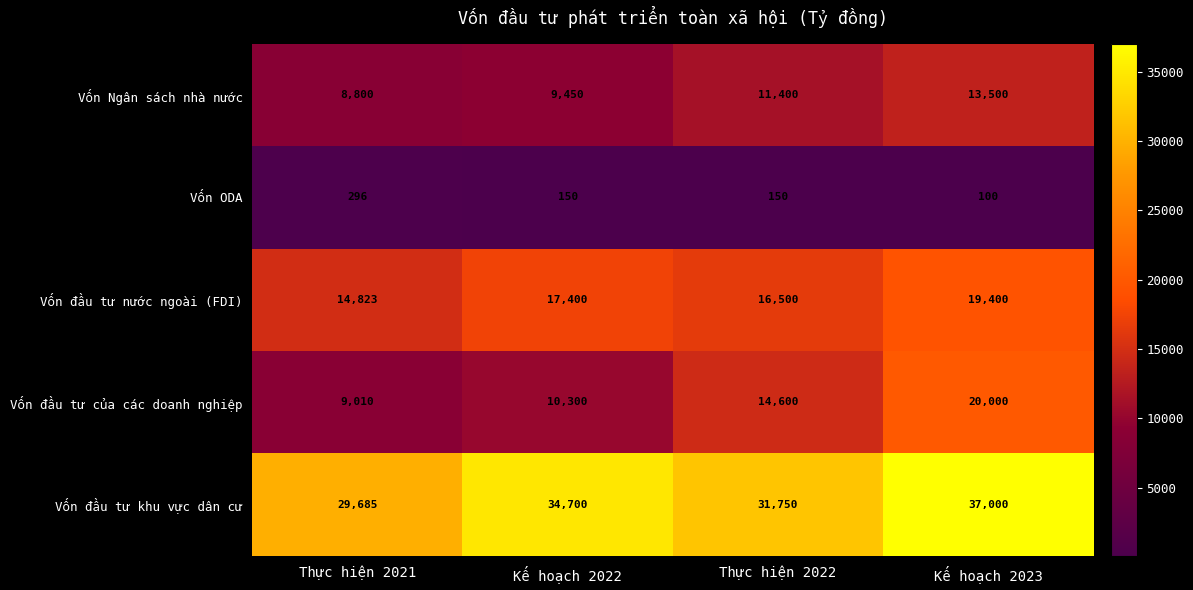

What is the spread (max minus min) of values at Thực hiện 2022?

31600